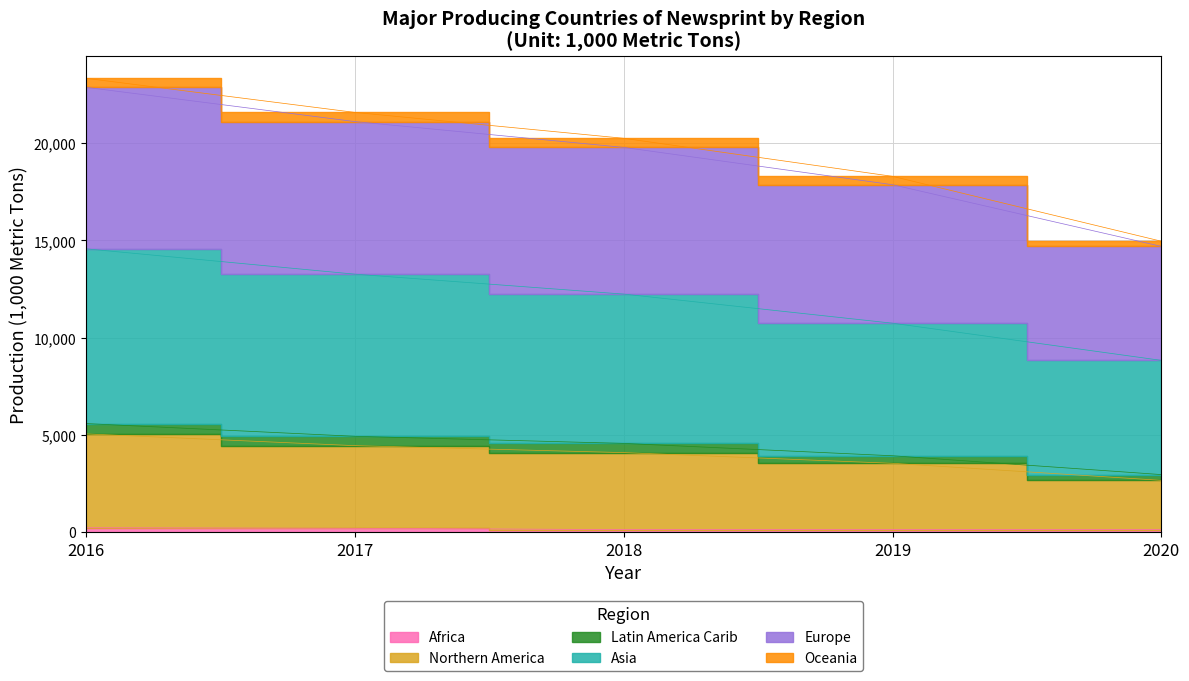

Rank the categories by Asia value from lowest to highest.

2020, 2019, 2018, 2017, 2016